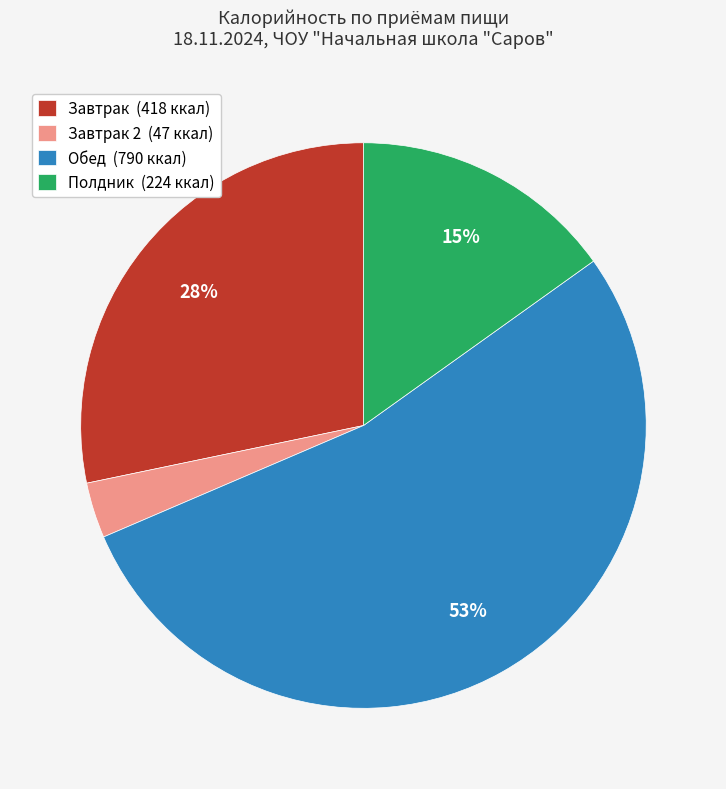

To the nearest percent, what percentage of the pie is Полдник (224 ккал)?

15%